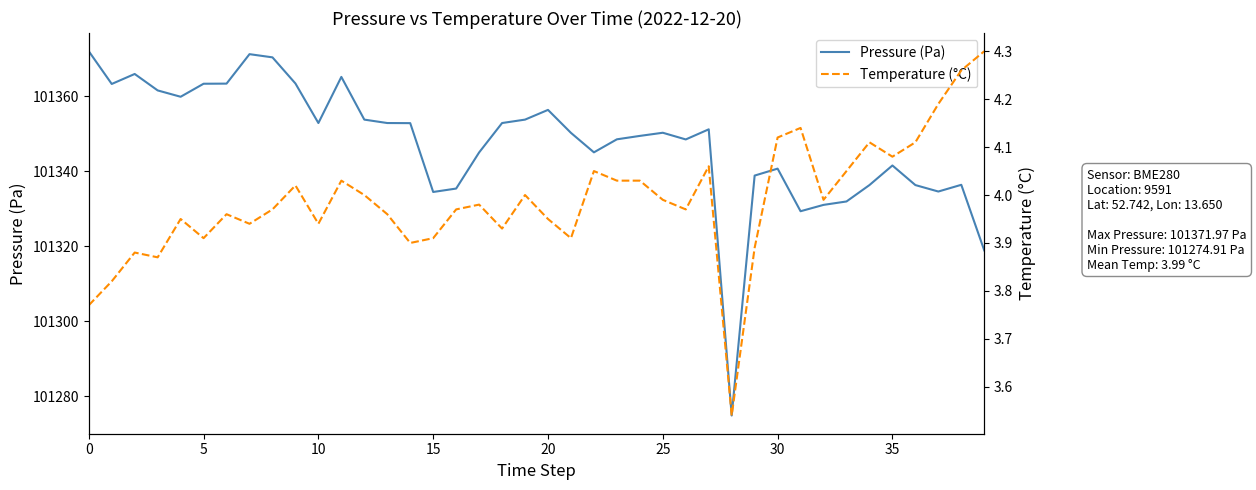

What is the label of the 18th point from the left?

17